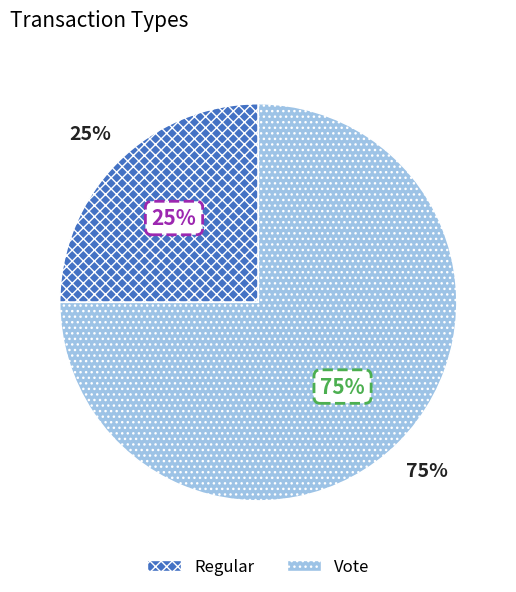

To the nearest percent, what is the difference between the largest and smallest slice percentages?

50%